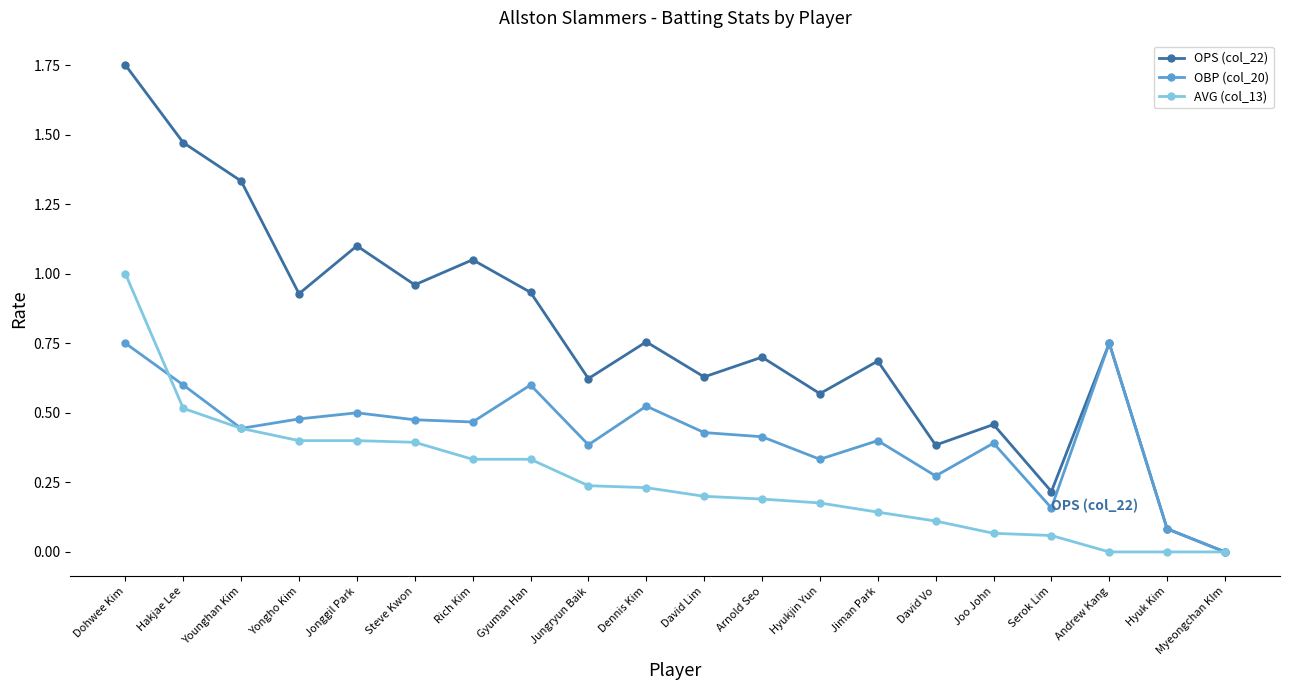

Read the OPS (col_22) value at Jiman Park.

0.7